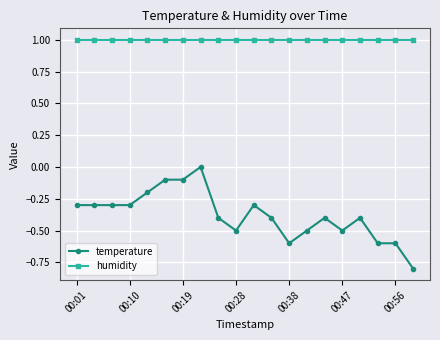

List the series in order of their overall mean, highest first.

humidity, temperature